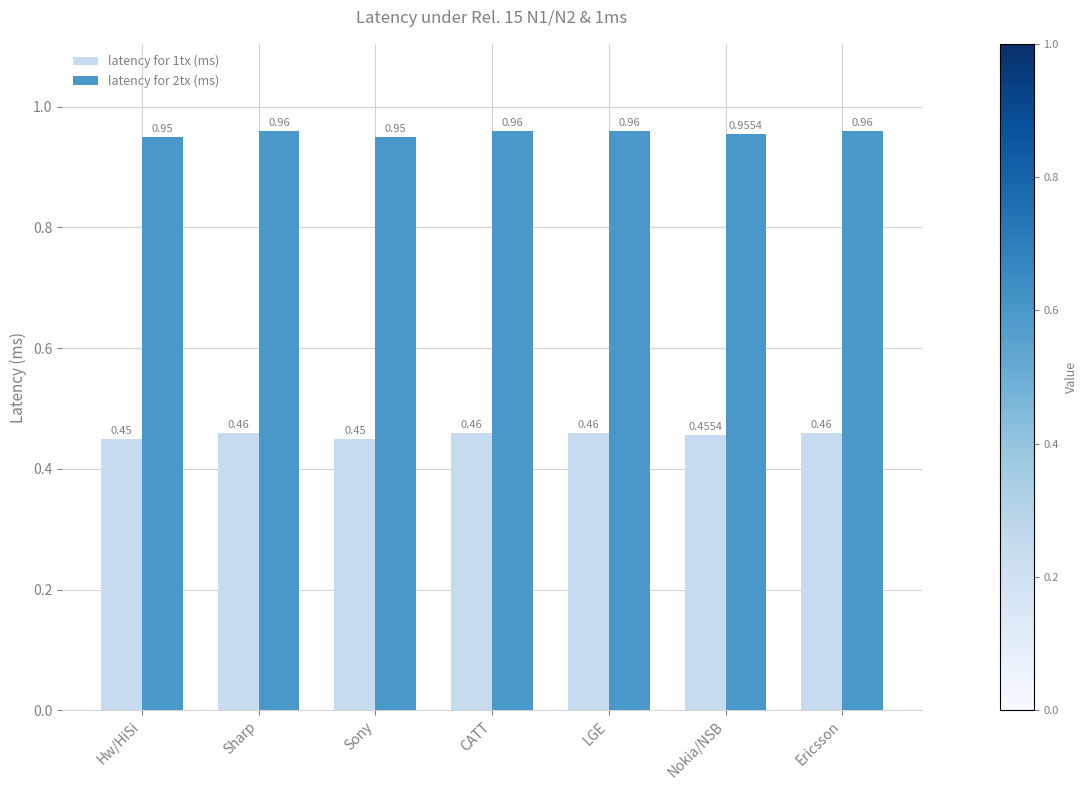

What is the label of the 1st bar from the right?

Ericsson